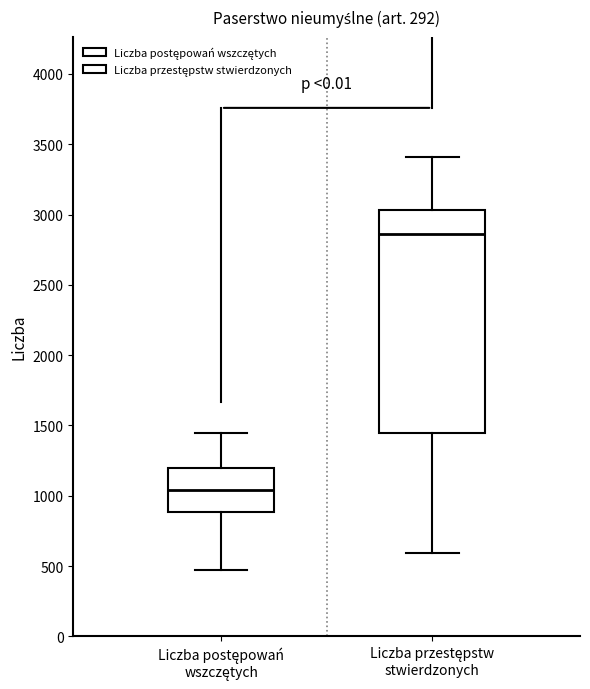

Which box's median line is the highest?

Liczba przestępstw stwierdzonych